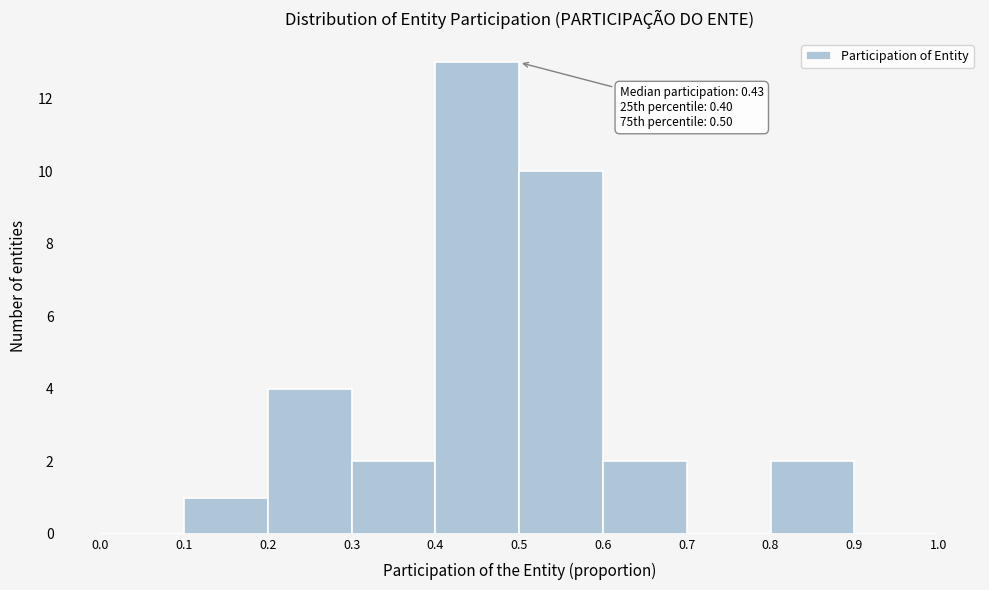

Over which range of the x-axis is the bar tallest?

0.4 to 0.5